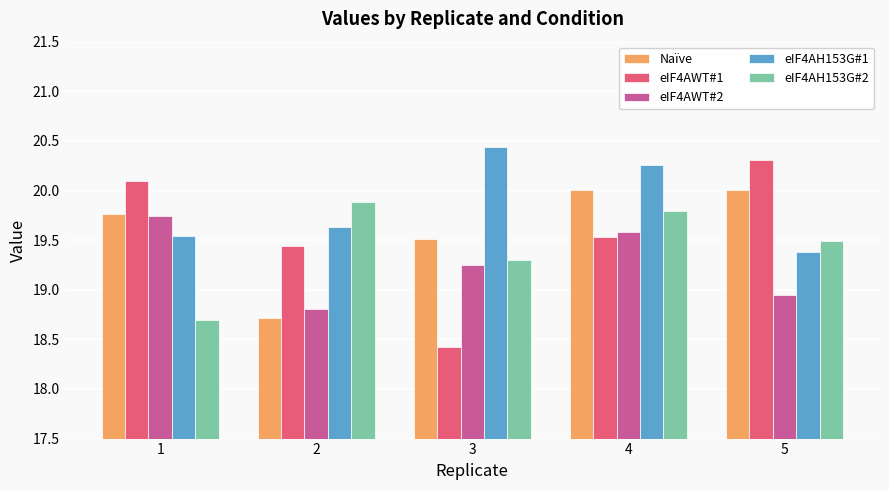

How many distinct data groups are displayed?

5